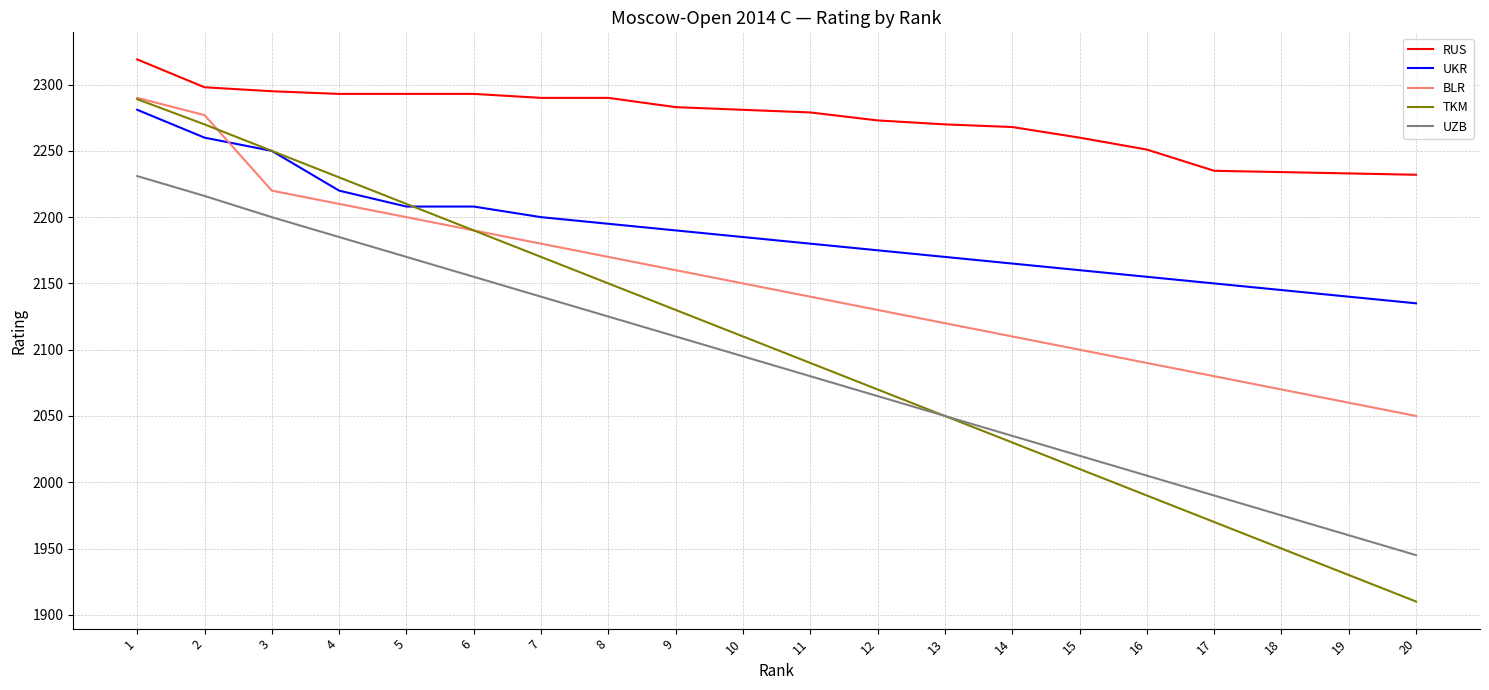

Which series has the largest total across all categories?

RUS